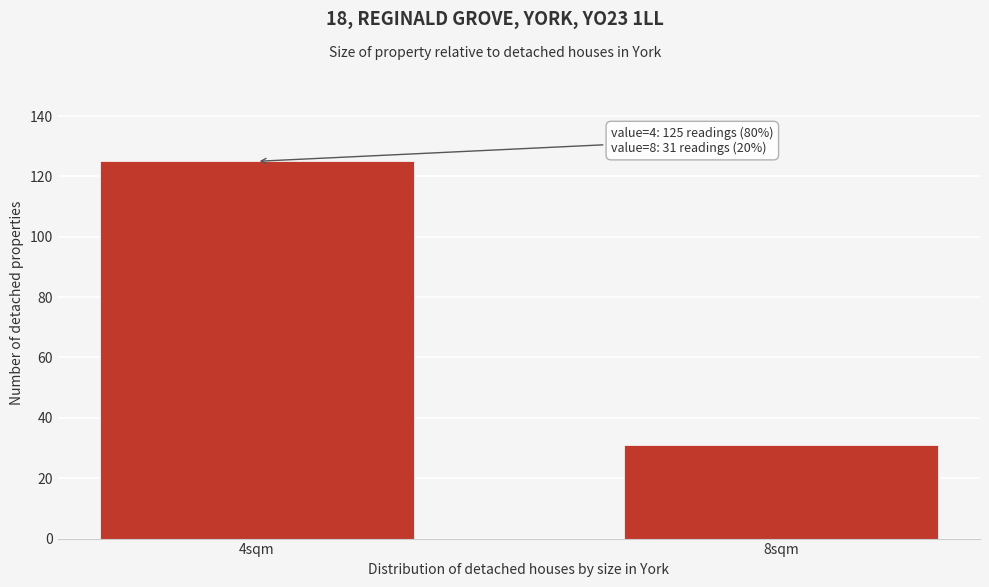

Reading left to right, transcribe all the data shown in this chart.

125	31